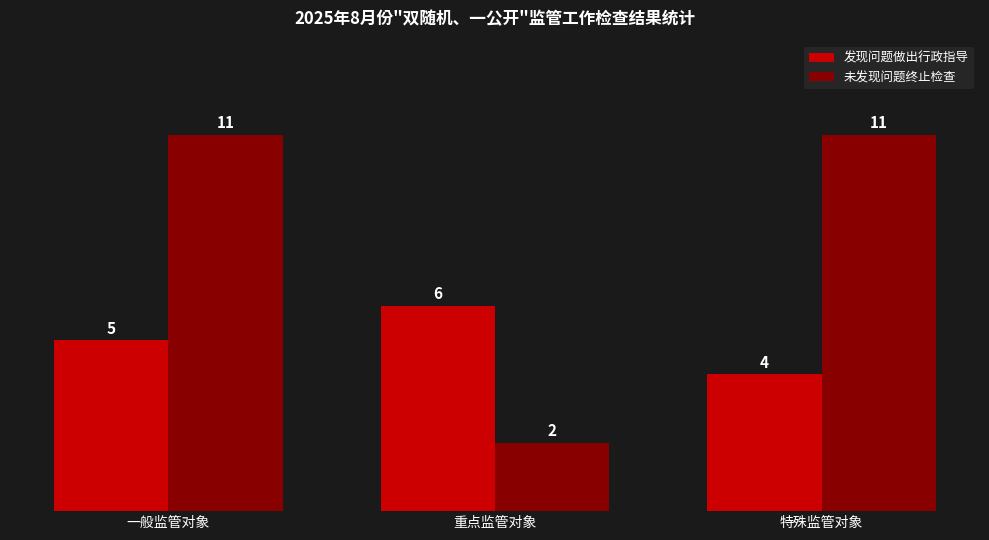

How many bars are there in total?

6